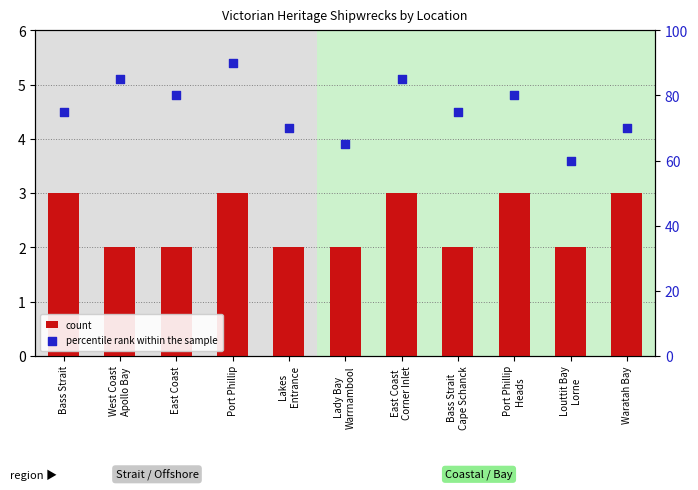

At which category is the sum across all series the highest?

Port Phillip